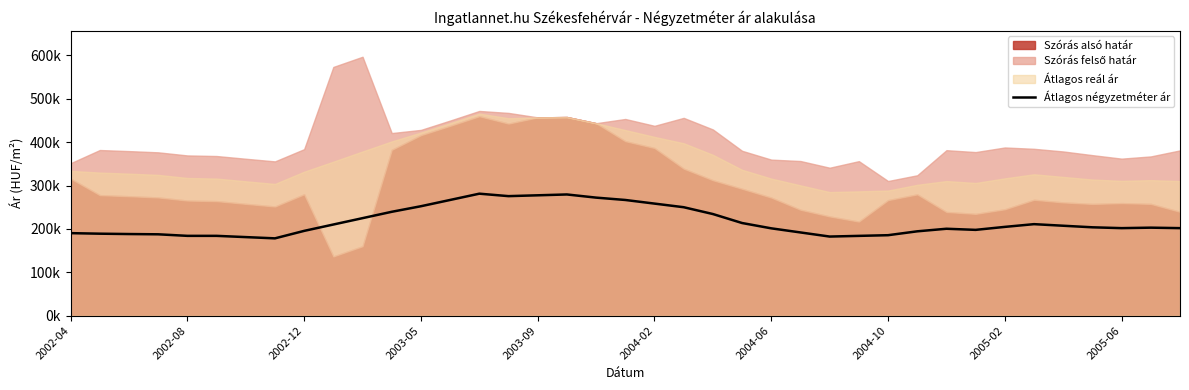

Between 2004-10 and 2002-12, which is larger?

2002-12